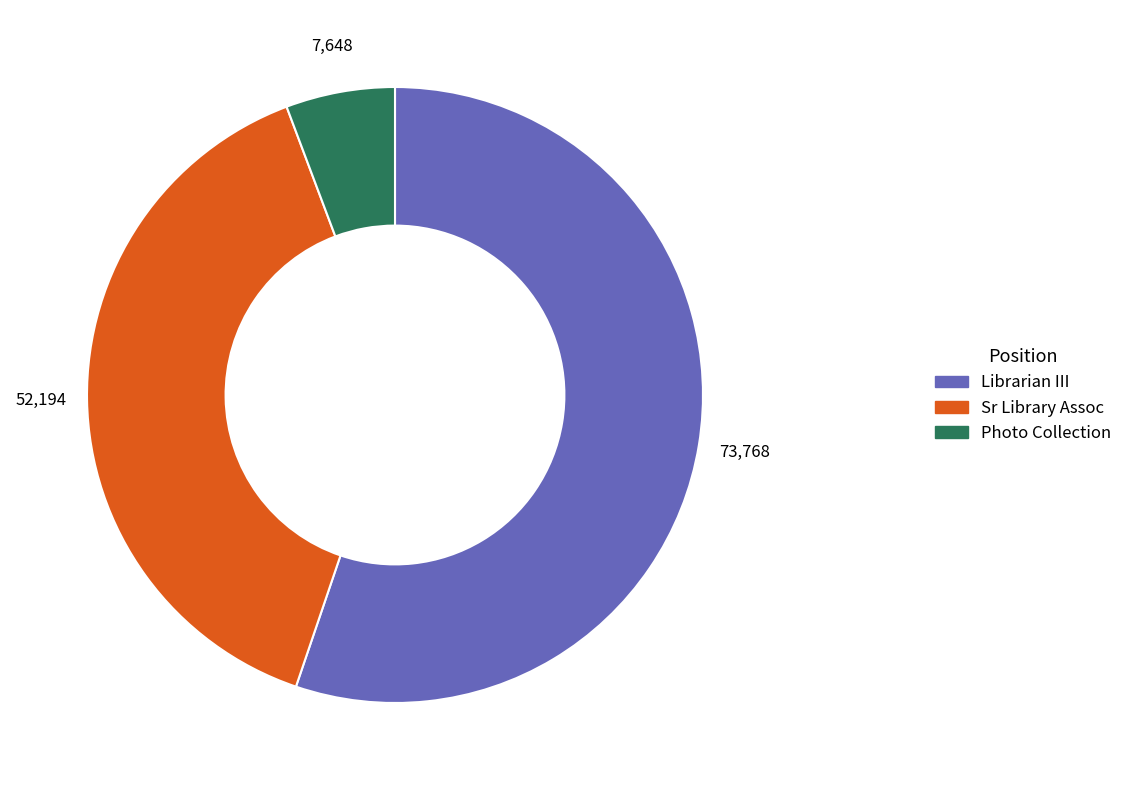

What is the smallest slice in the pie chart?

Photo Collection